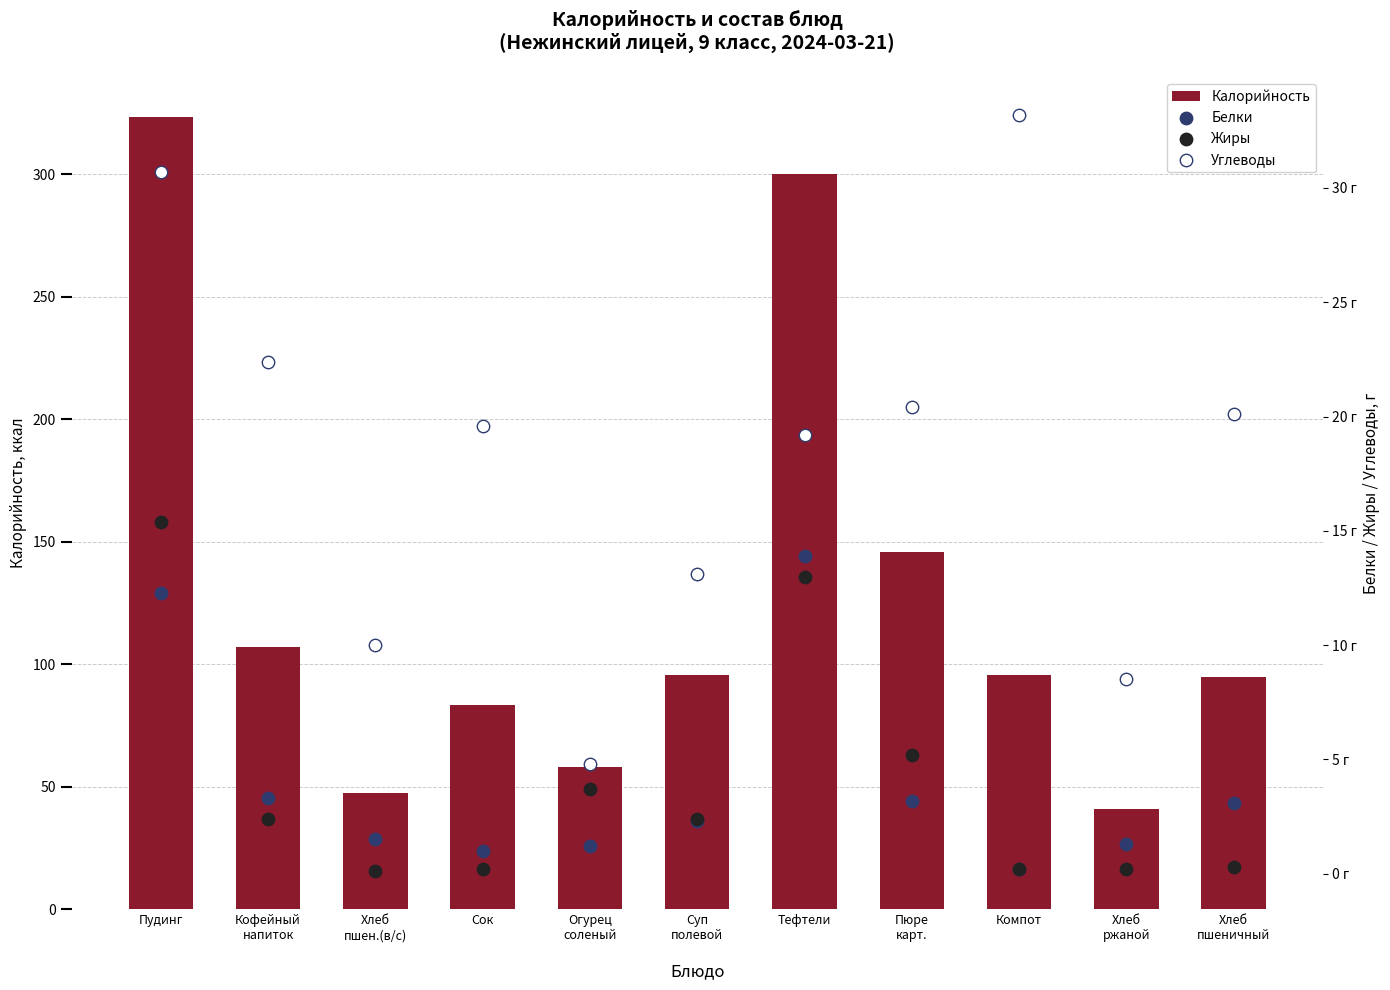

At how many categories does at least one series exceed 300?

2